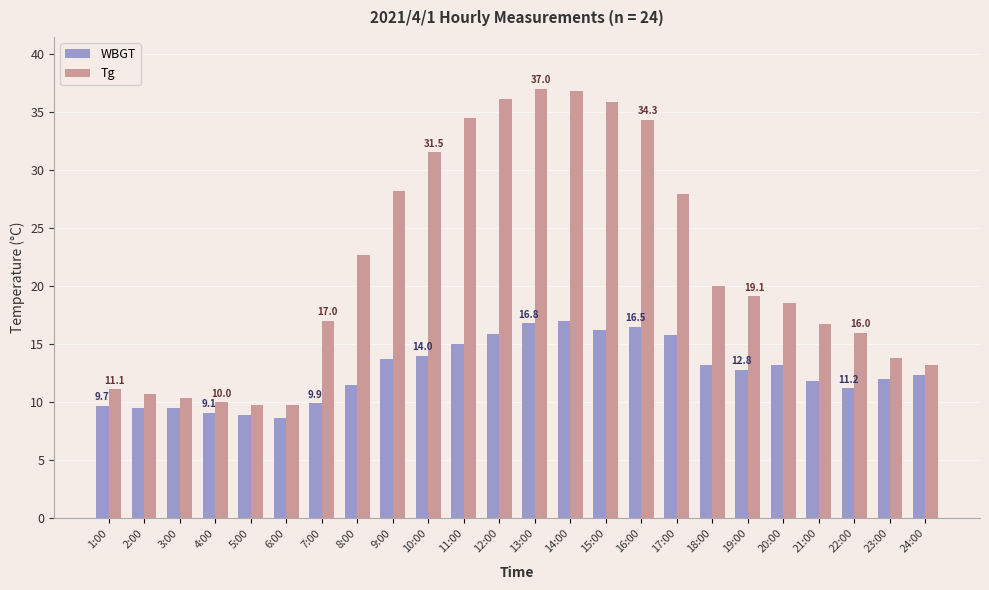

What are all the series names shown in the legend?

WBGT, Tg